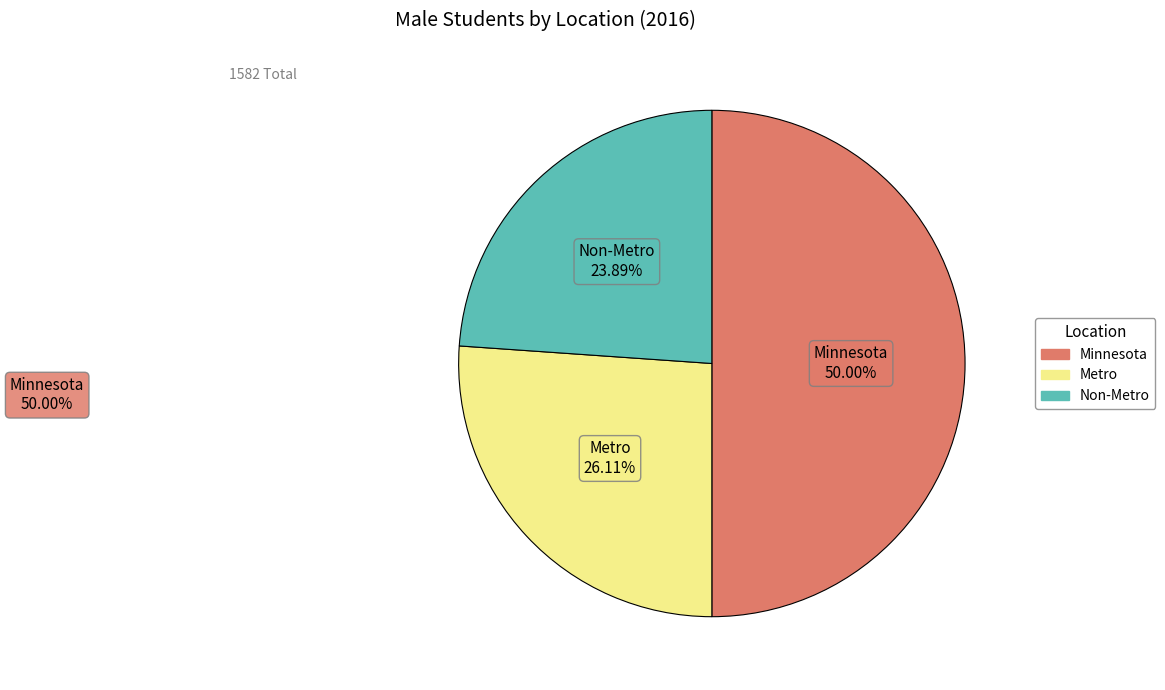

What is the ratio of the value at Non-Metro to the value at Minnesota?

0.5